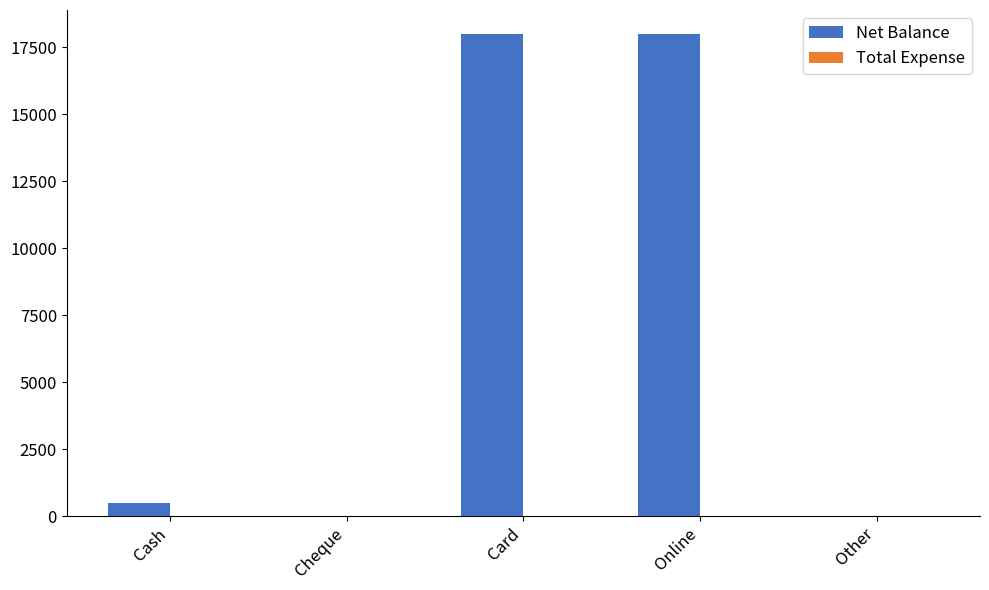

Reading right to left, list all the values displayed in this chart.

Other=0	Online=18000	Card=18000	Cheque=0	Cash=500